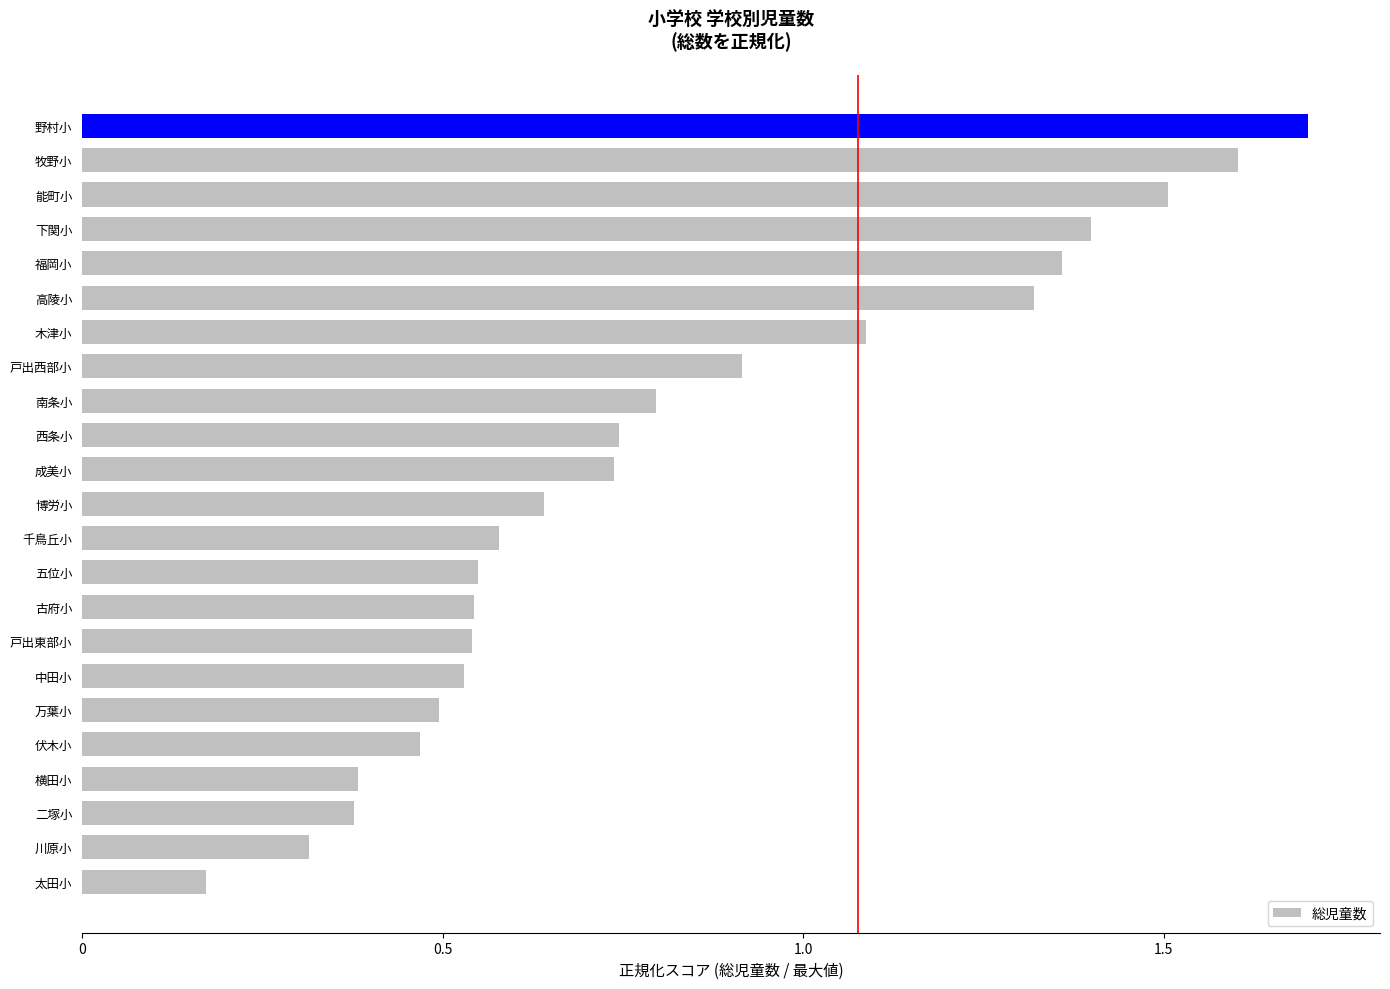

What is the greatest value displayed?

1.7